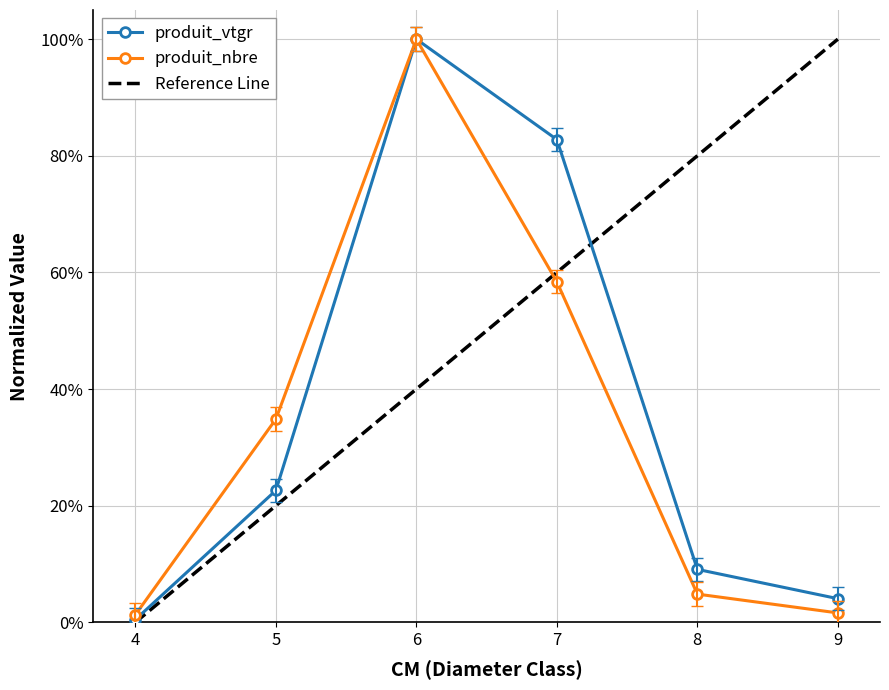

What is the approximate value of produit_nbre at 7?

0.6